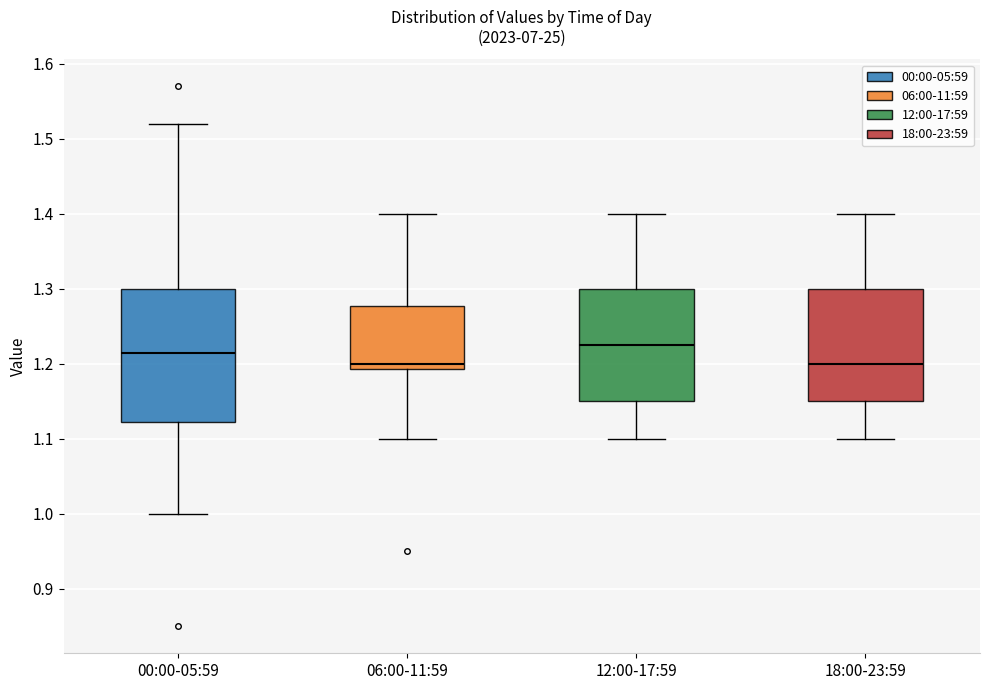

Comparing the boxes themselves (not the whiskers), which one is the tallest?

00:00-05:59